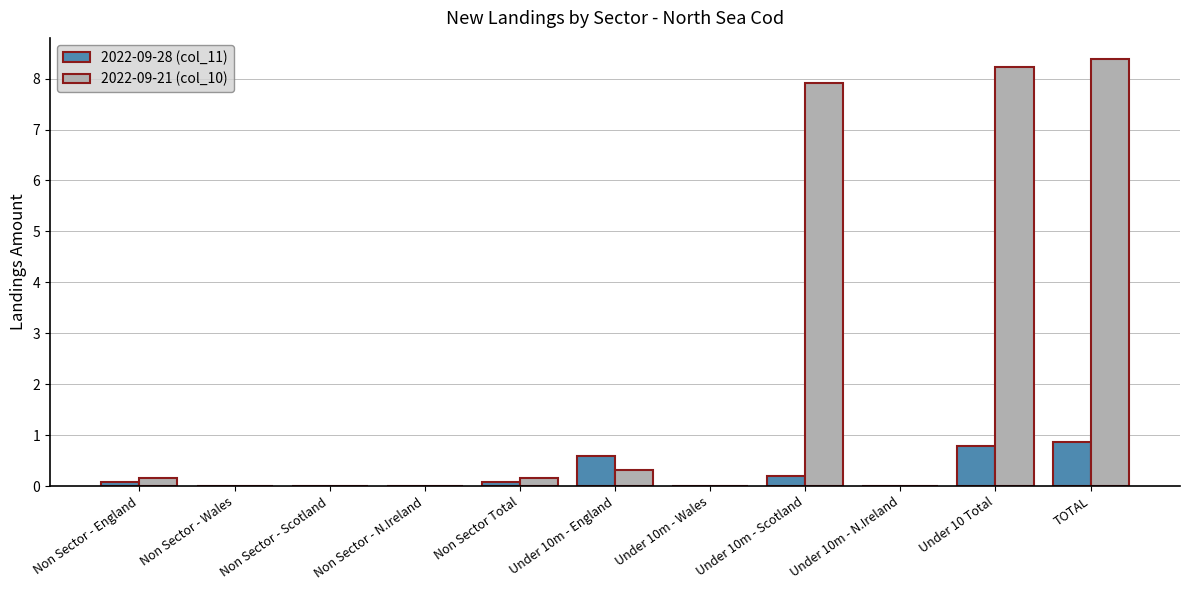

What is the sum of the 2022-09-21 (col_10) values at Under 10 Total and Non Sector - Wales?

8.2